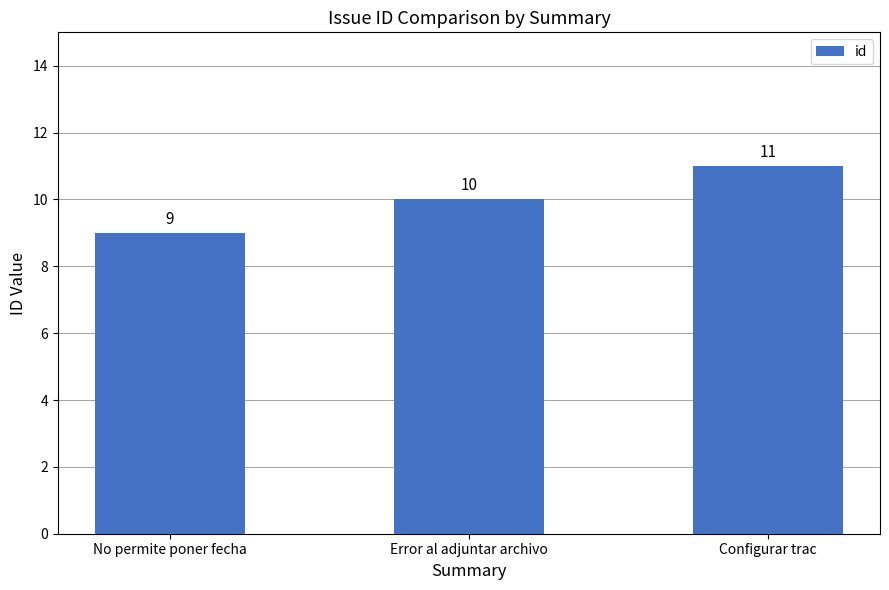

Reading left to right, list all the values displayed in this chart.

No permite poner fecha=9	Error al adjuntar archivo=10	Configurar trac=11